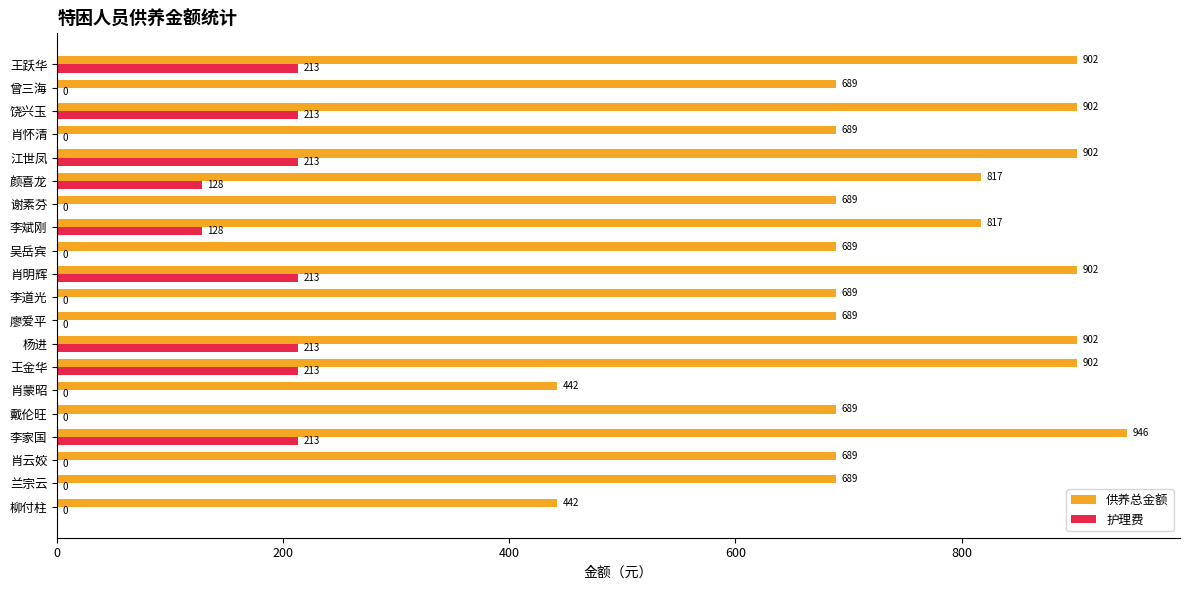

Between 李道光 and 柳付柱, which series saw the biggest shift?

供养总金额